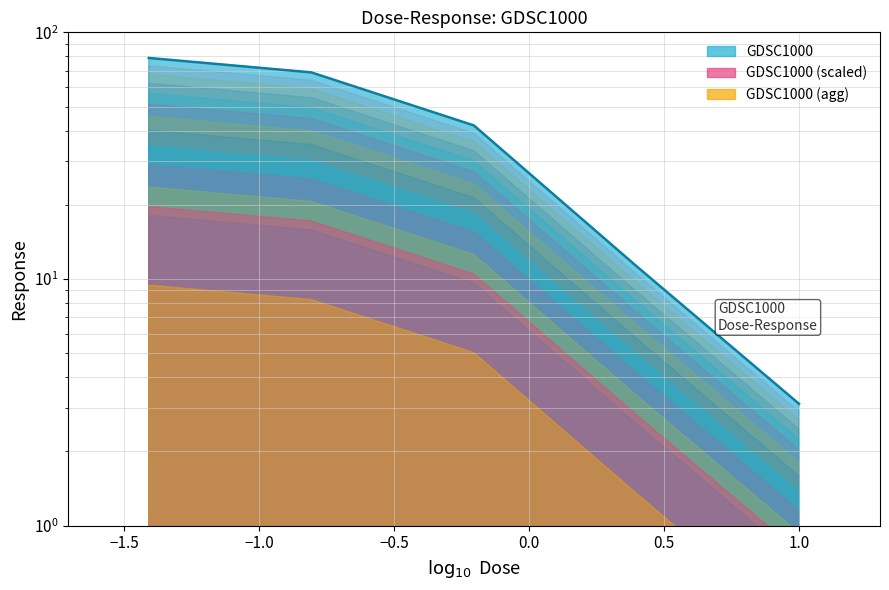

Between 10.0 and 0.0390625, which is larger?

0.0390625